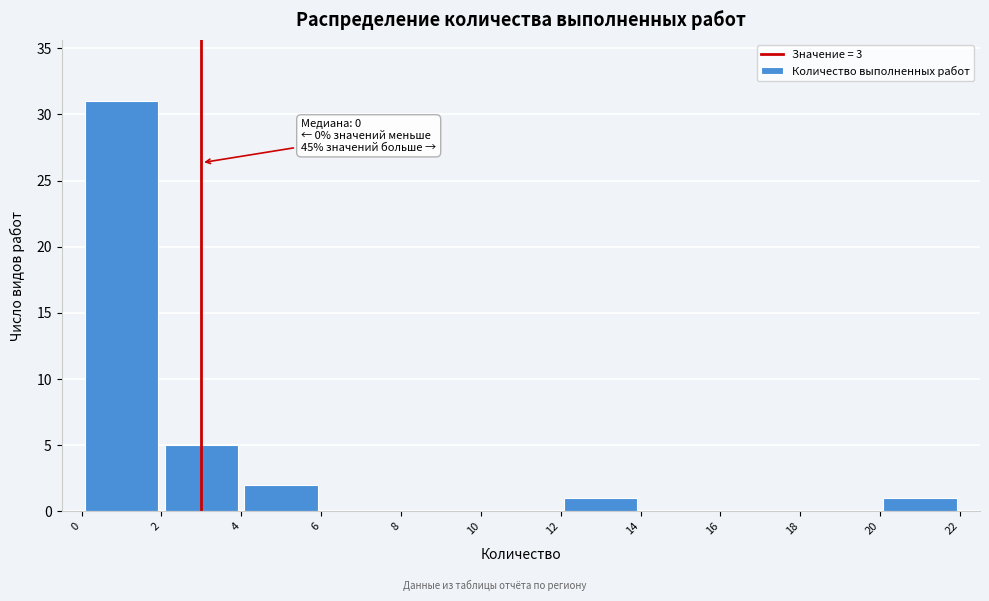

Which range on the x-axis has the tallest bar?

0 to 2